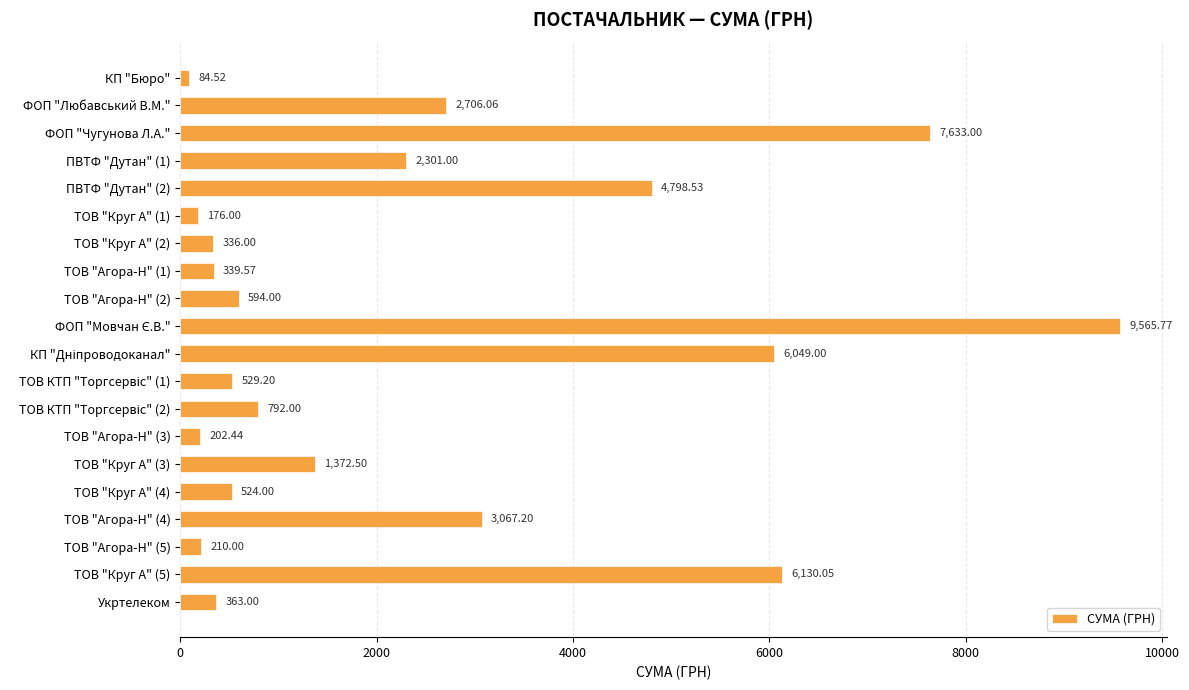

Which label corresponds to the smallest value in the chart?

КП "Бюро"